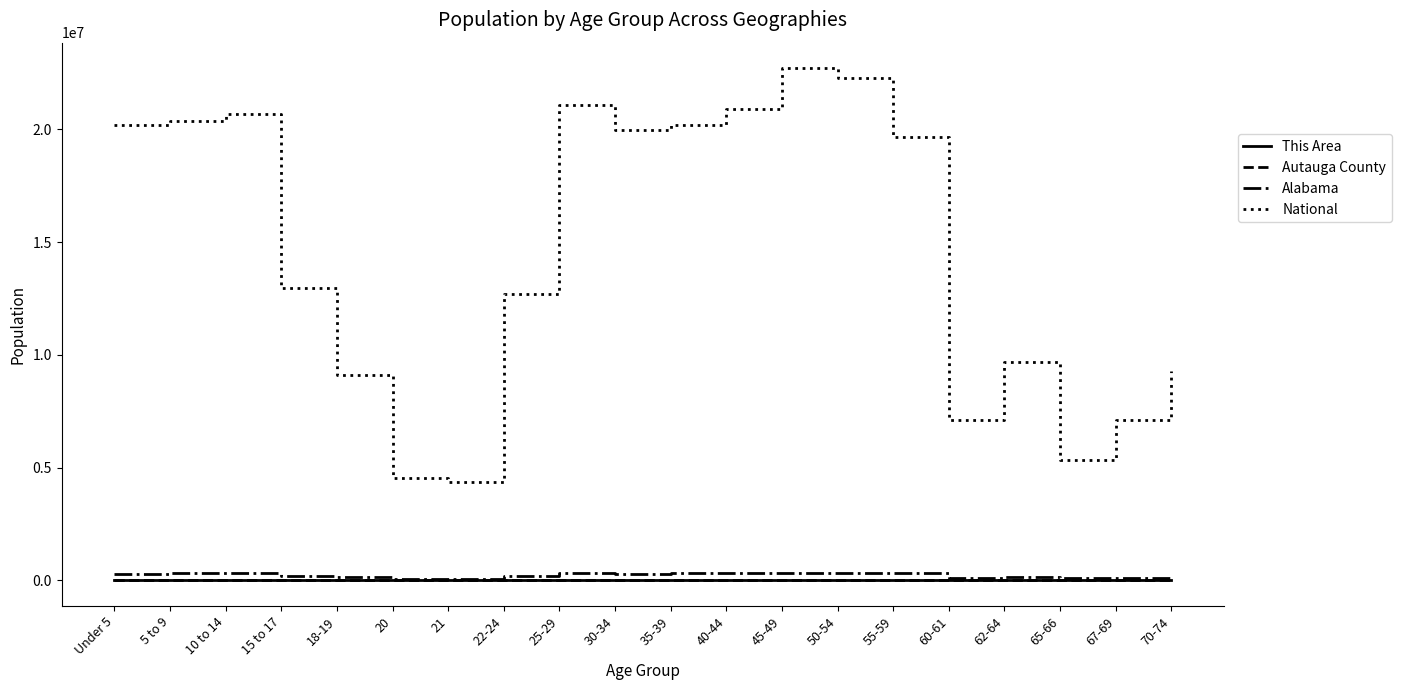

What is the sum of all Autauga County values?

52038